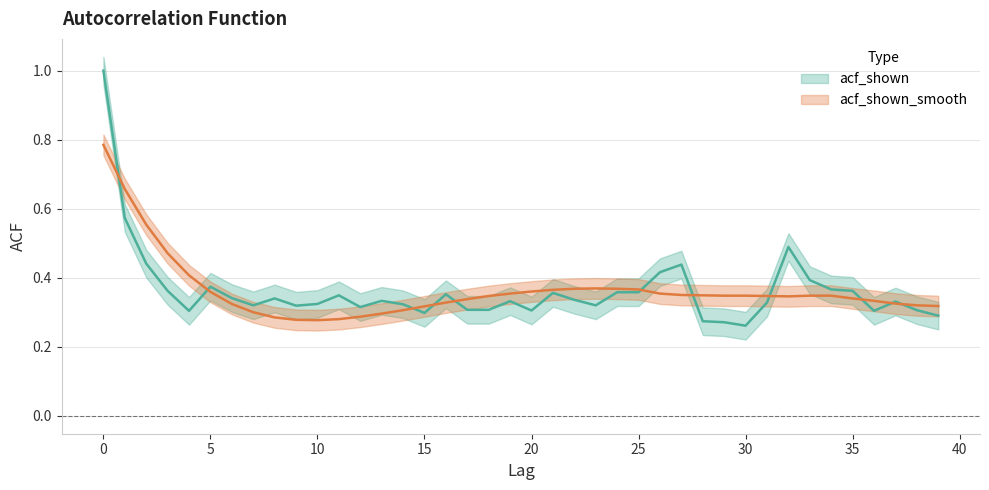

The value of acf_shown_smooth at 11 is 0.1. True or false?

False